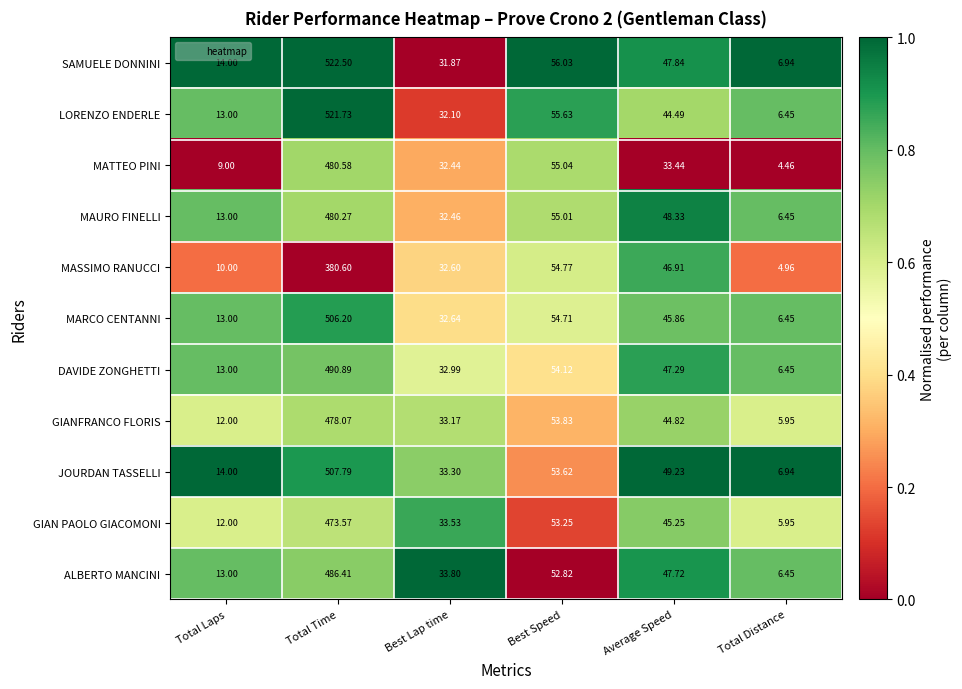

How many values in the LORENZO ENDERLE series are below 44?

3